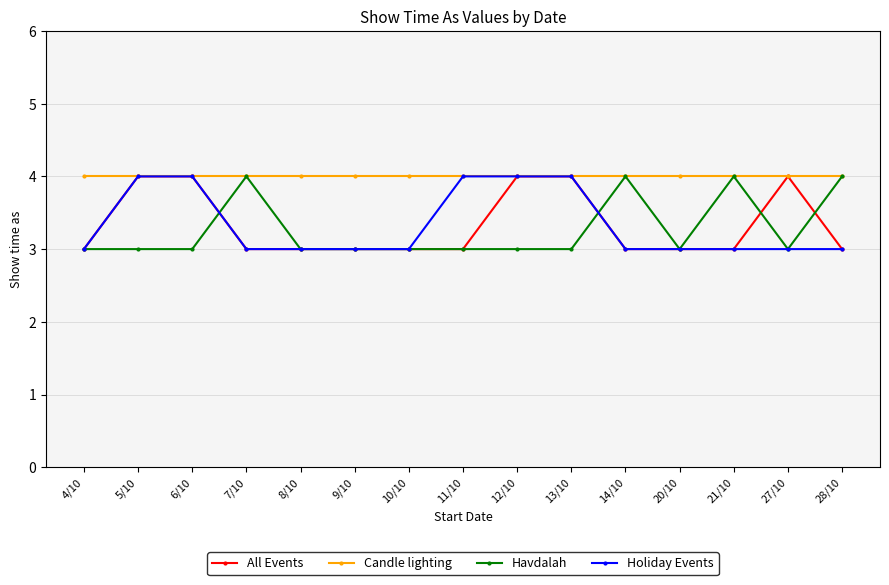

Reading left to right, what are all the values shown in this chart?

All Events: 4/10=3	5/10=4	6/10=4	7/10=3	8/10=3	9/10=3	10/10=3	11/10=3	12/10=4	13/10=4	14/10=3	20/10=3	21/10=3	27/10=4	28/10=3
Candle lighting: 4/10=4	5/10=4	6/10=4	7/10=4	8/10=4	9/10=4	10/10=4	11/10=4	12/10=4	13/10=4	14/10=4	20/10=4	21/10=4	27/10=4	28/10=4
Havdalah: 4/10=3	5/10=3	6/10=3	7/10=4	8/10=3	9/10=3	10/10=3	11/10=3	12/10=3	13/10=3	14/10=4	20/10=3	21/10=4	27/10=3	28/10=4
Holiday Events: 4/10=3	5/10=4	6/10=4	7/10=3	8/10=3	9/10=3	10/10=3	11/10=4	12/10=4	13/10=4	14/10=3	20/10=3	21/10=3	27/10=3	28/10=3